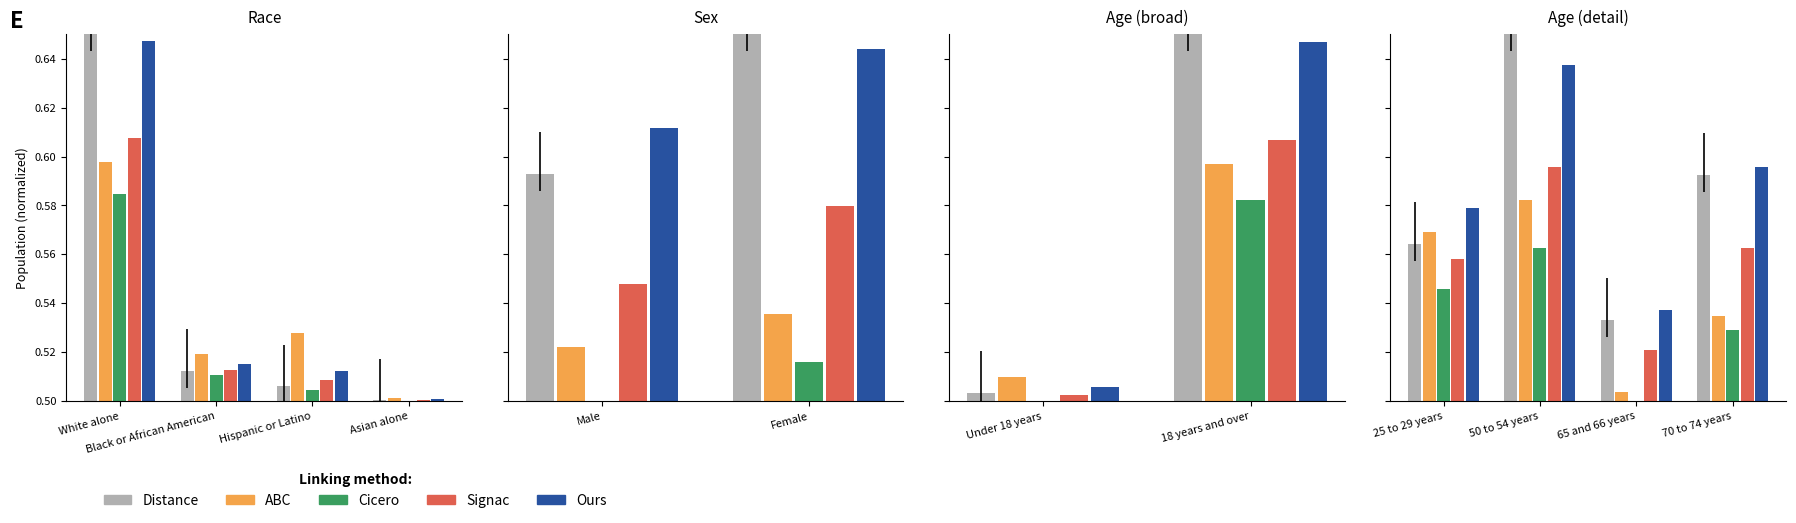

What is the difference between the maximum and minimum values in the Cicero series?

0.1